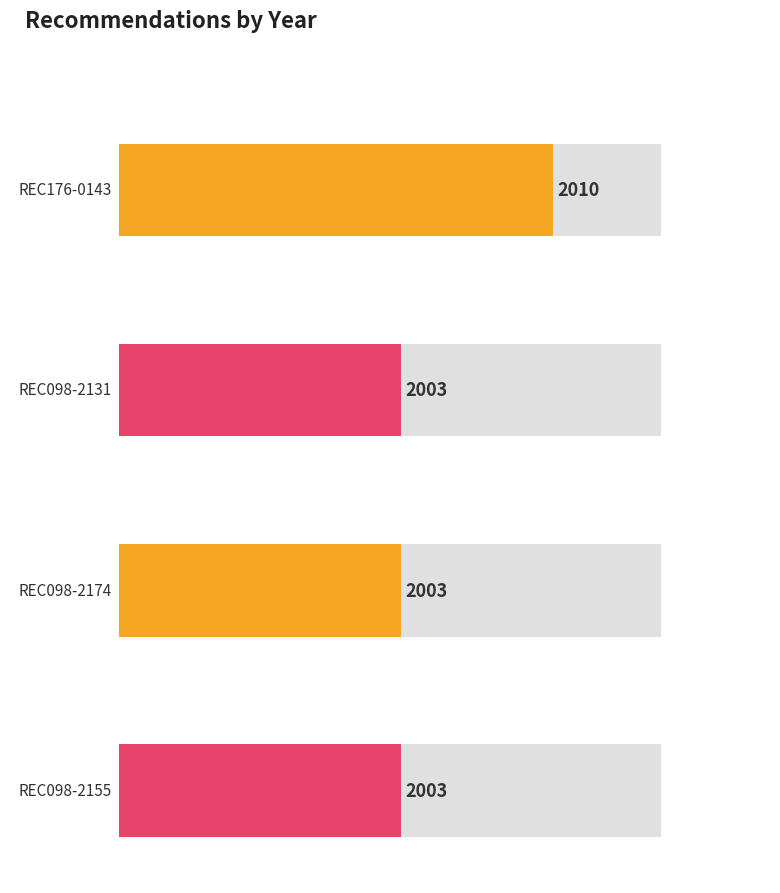

Is it true that the value at REC176-0143 is 1198?

False